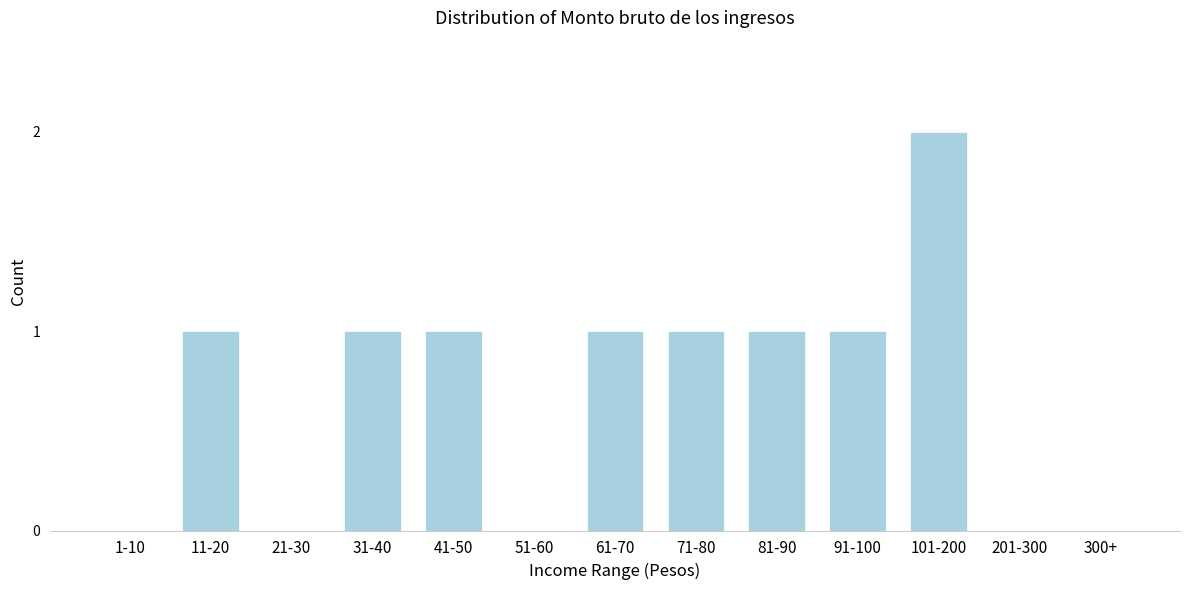

Reading right to left, list all the values displayed in this chart.

300+=0	201-300=0	101-200=2	91-100=1	81-90=1	71-80=1	61-70=1	51-60=0	41-50=1	31-40=1	21-30=0	11-20=1	1-10=0